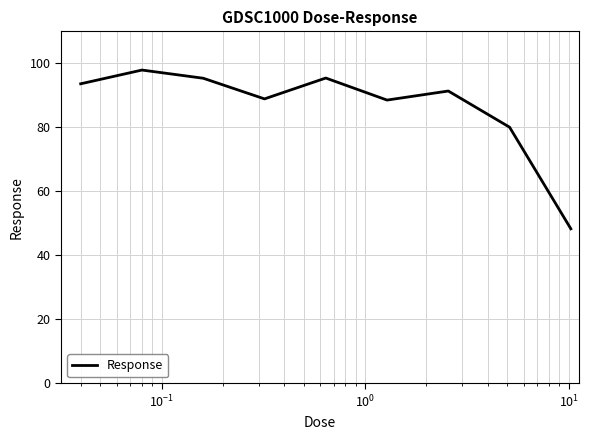

What is the difference between the maximum and minimum values?

49.6